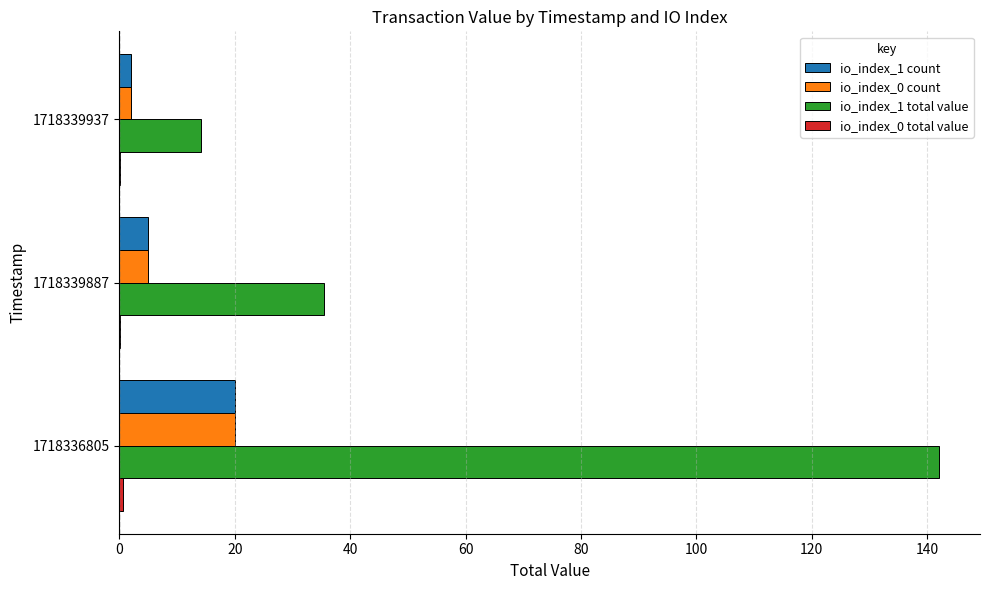

What is the sum of all io_index_1 total value values?

191.8